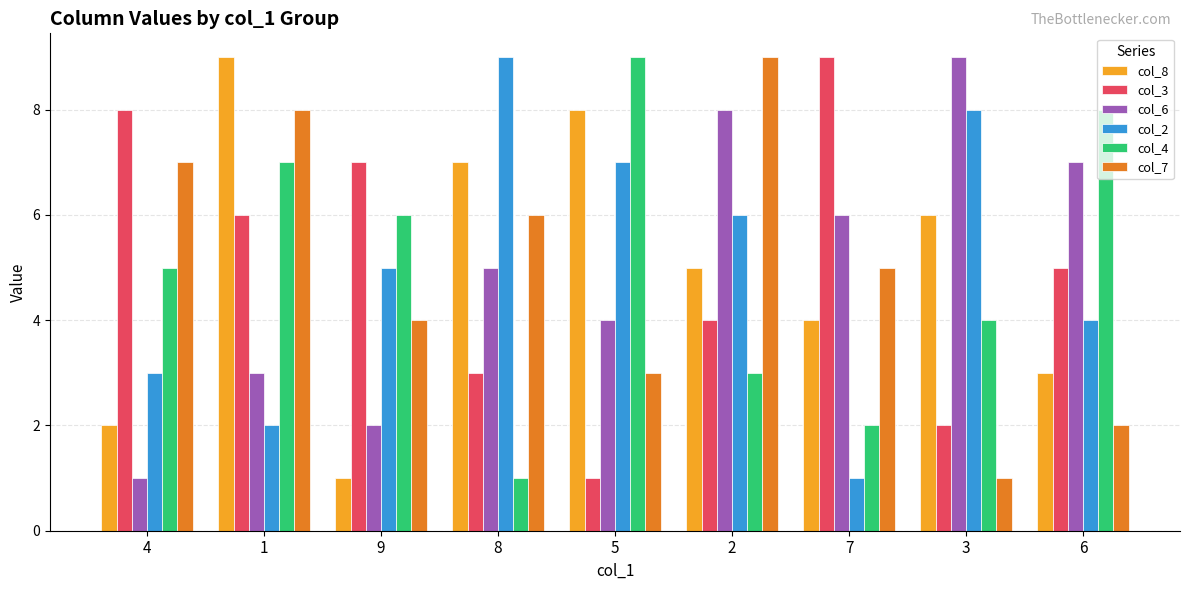

Is the value of col_4 at 8 greater than the value of col_6 at 9?

No